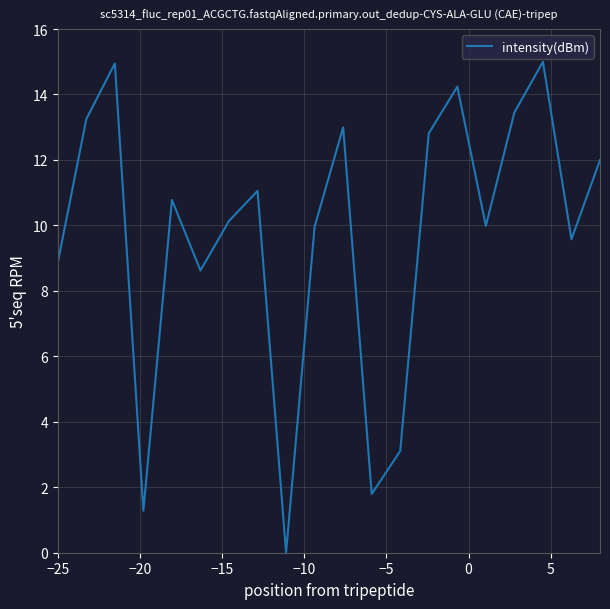

What is the maximum value shown in the chart?

15.0